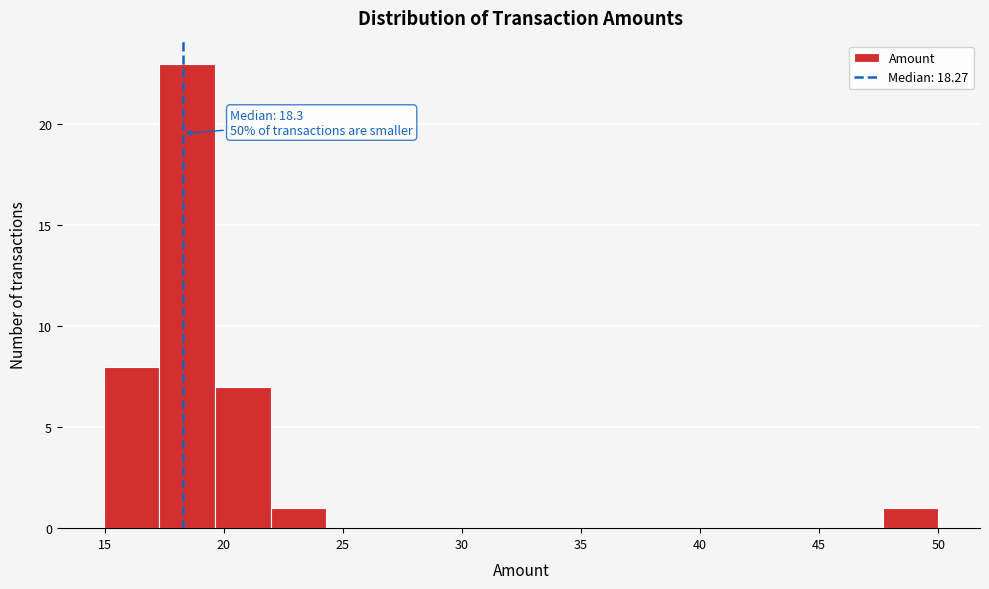

Which range on the x-axis has the tallest bar?

17.5 to 19.5